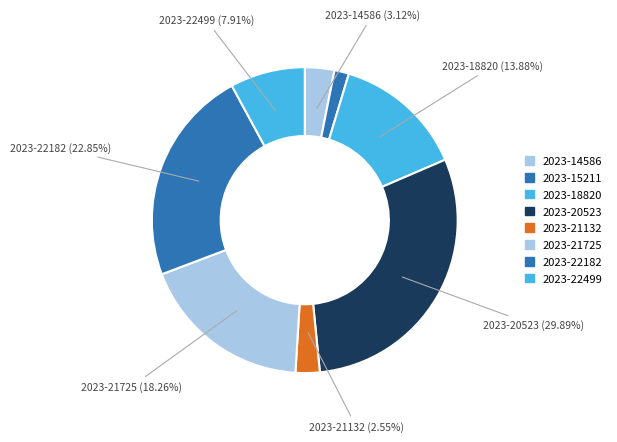

How many segments does this pie chart have?

8